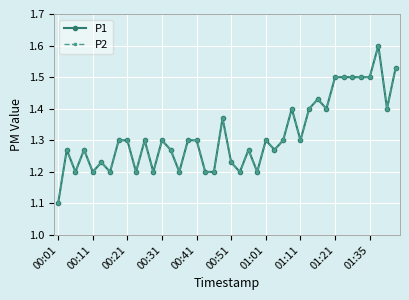

Reading left to right, what are all the values shown in this chart?

P1: 1.1	1.3	1.2	1.3	1.2	1.2	1.2	1.3	1.3	1.2	1.3	1.2	1.3	1.3	1.2	1.3	1.3	1.2	1.2	1.4	1.2	1.2	1.3	1.2	1.3	1.3	1.3	1.4	1.3	1.4	1.4	1.4	1.5	1.5	1.5	1.5	1.5	1.6	1.4	1.5
P2: 1.1	1.3	1.2	1.3	1.2	1.2	1.2	1.3	1.3	1.2	1.3	1.2	1.3	1.3	1.2	1.3	1.3	1.2	1.2	1.4	1.2	1.2	1.3	1.2	1.3	1.3	1.3	1.4	1.3	1.4	1.4	1.4	1.5	1.5	1.5	1.5	1.5	1.6	1.4	1.5